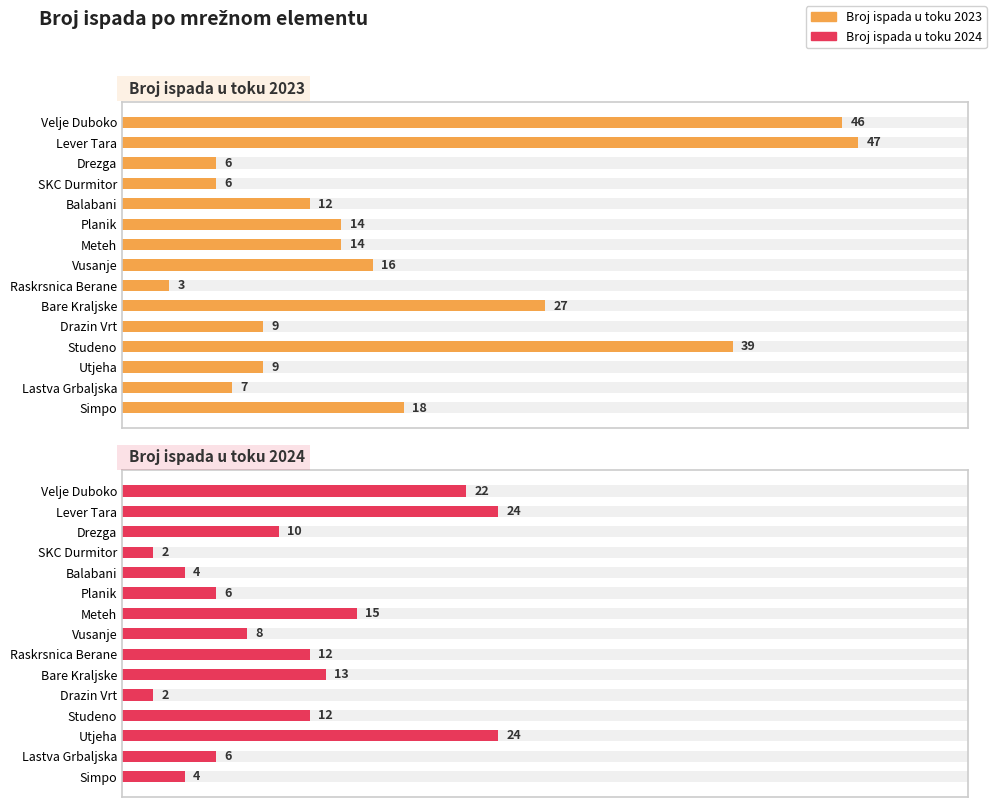

At how many categories does at least one series exceed 27?

3